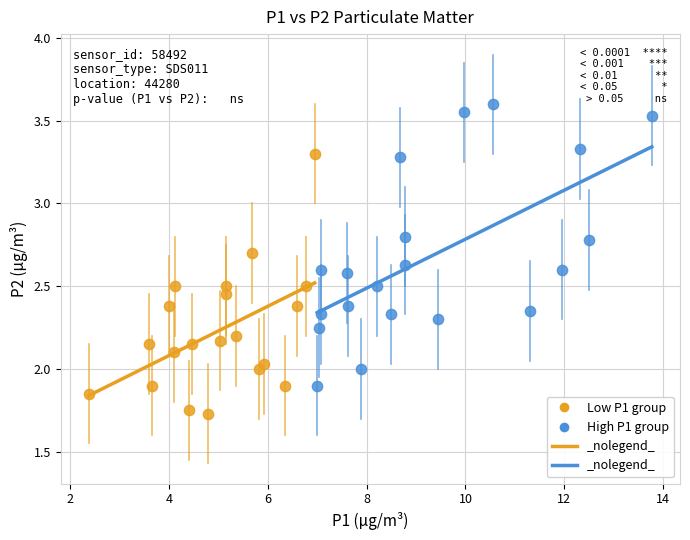

Which series contains the highest Y value?

High P1 group